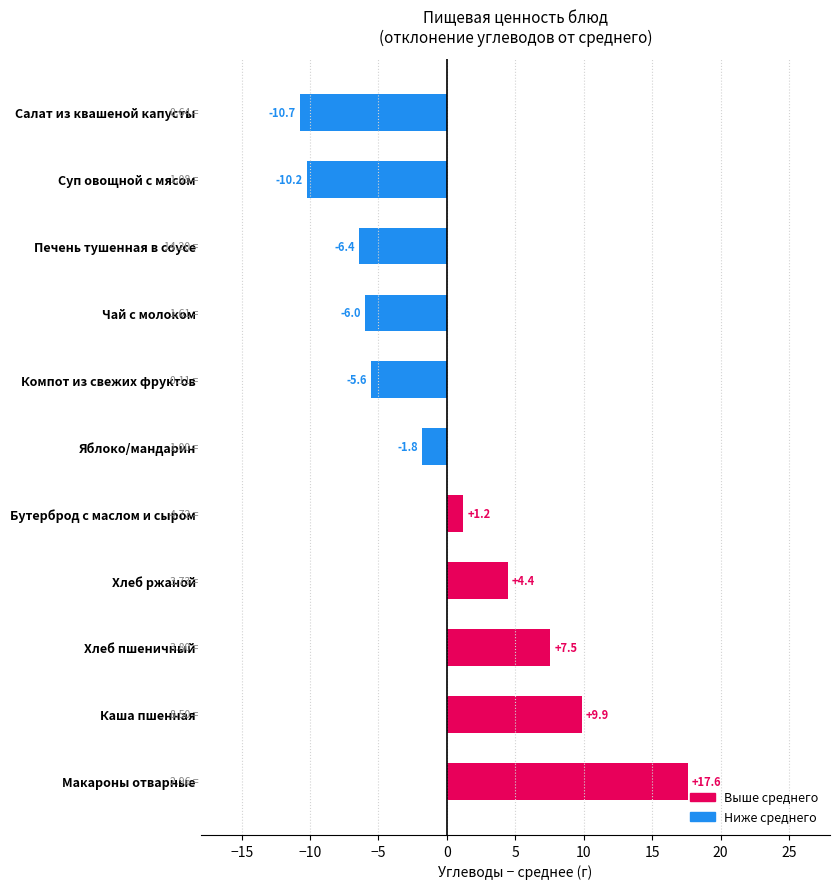

What is the difference between the maximum and minimum values?

28.3